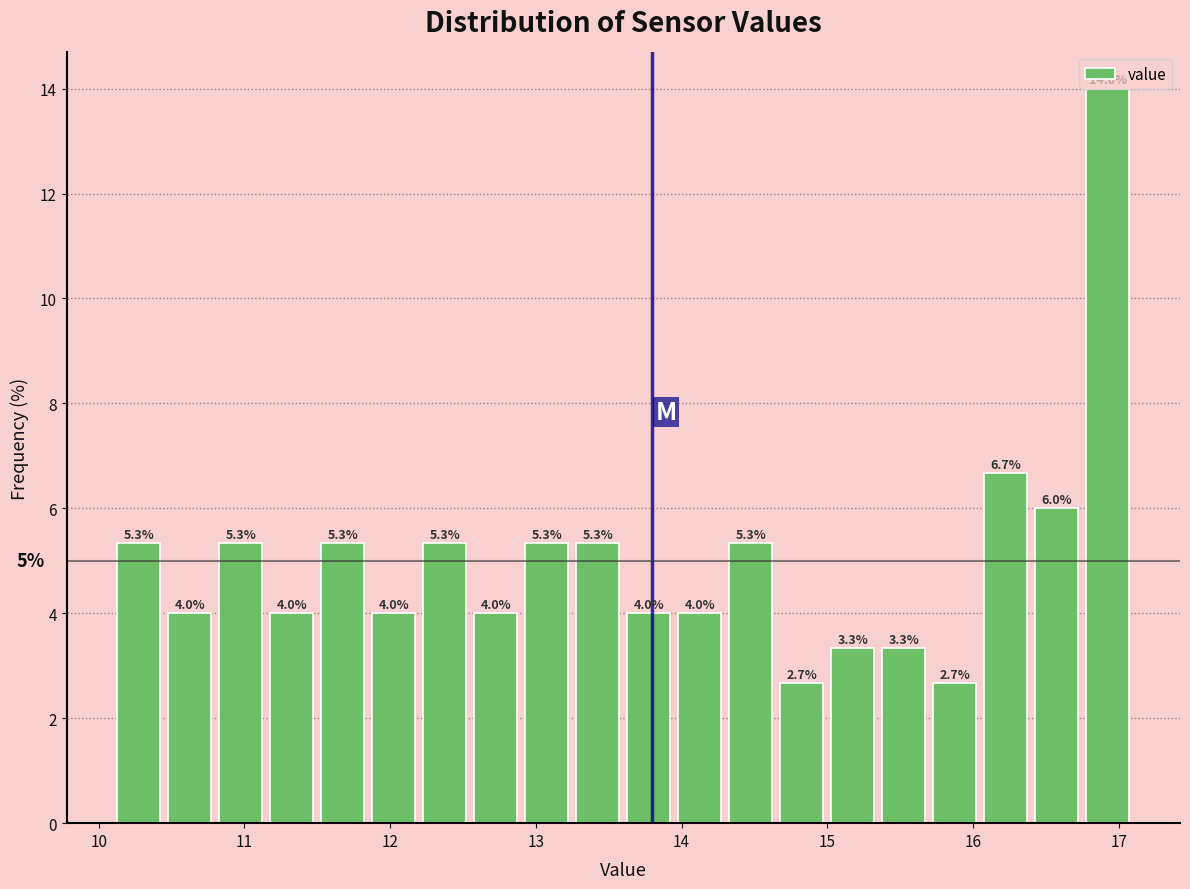

Read against the x-axis, roughly where is the centre of the tallest bar?

16.9